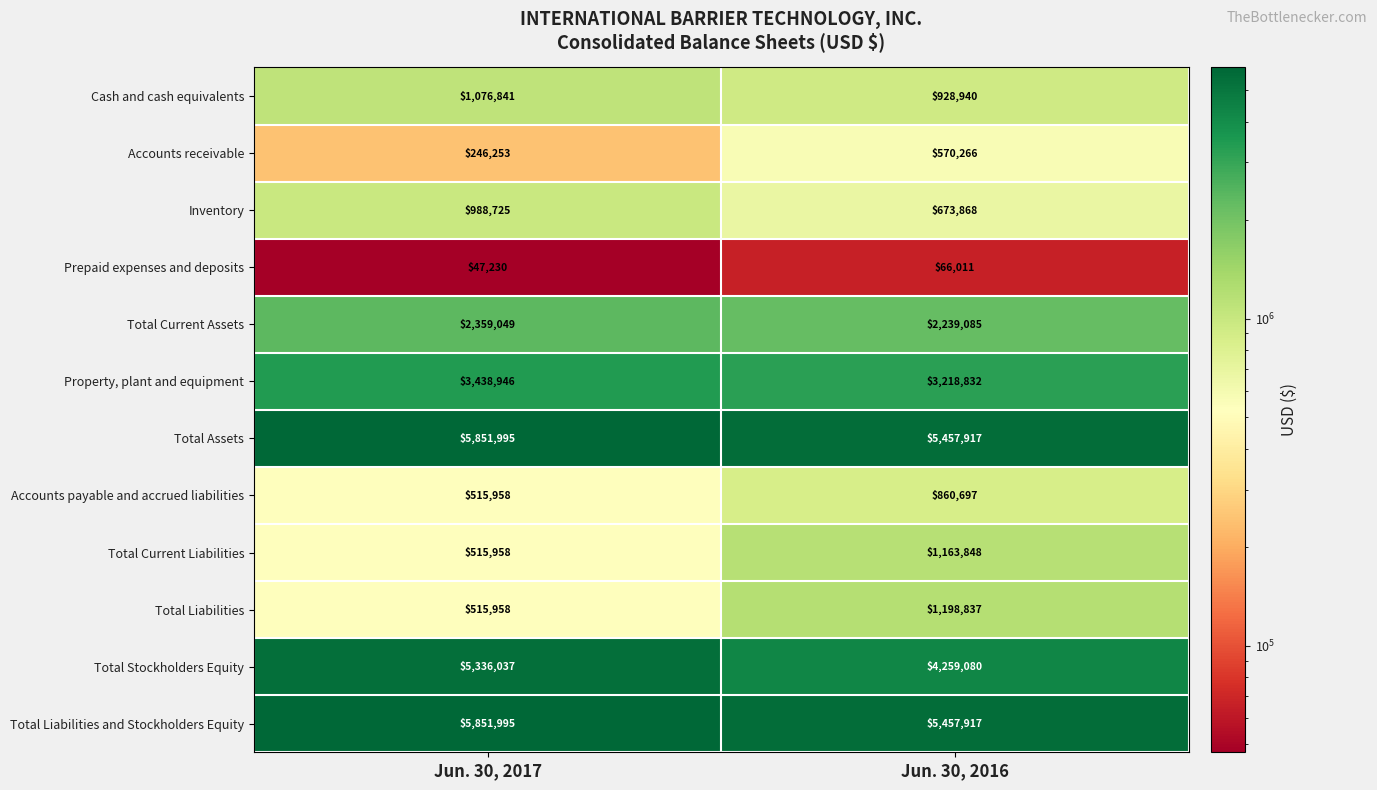

What is the spread (max minus min) of values at Jun. 30, 2017?

5804765